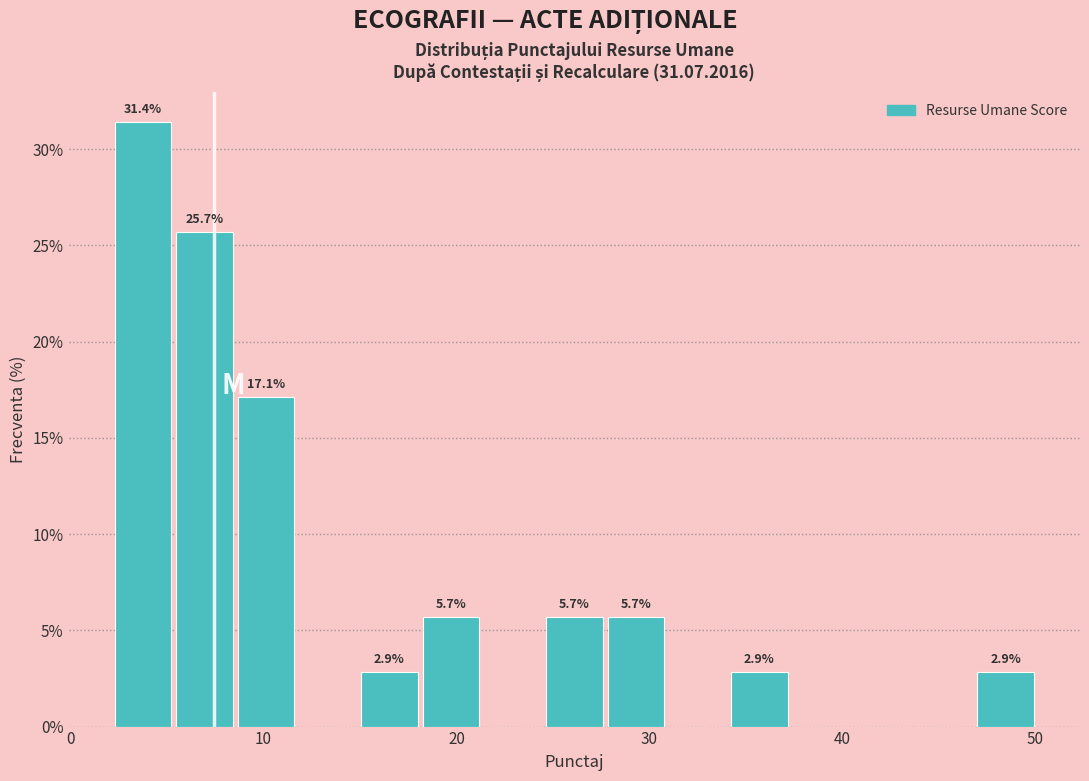

Around what value on the x-axis is the tallest bar? Give the approximate position of its centre, as read against the axis.

4